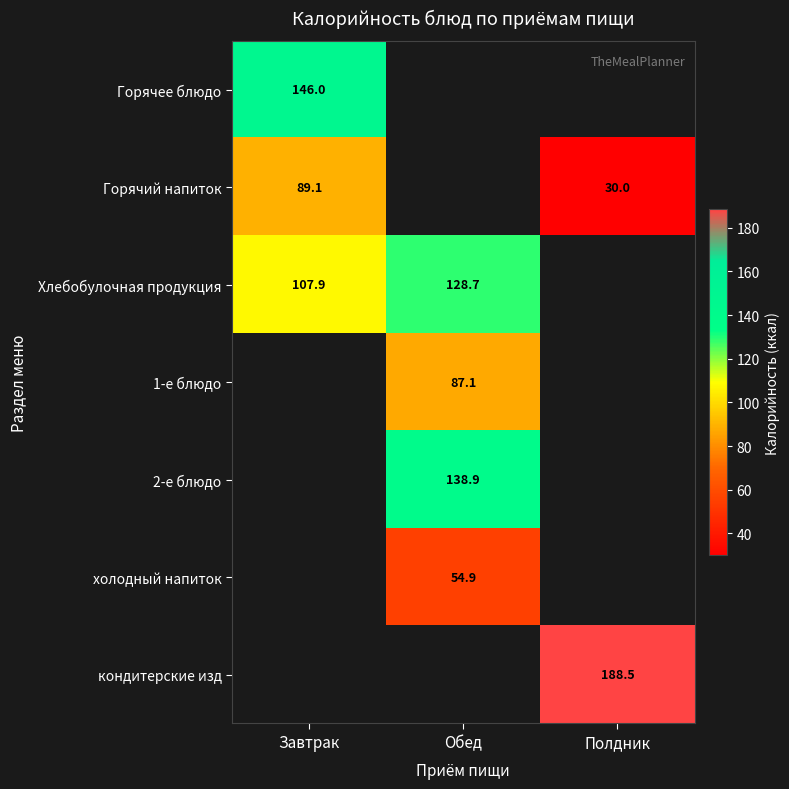

Is it true that Горячее блюдо equals 242.9 at Завтрак?

False